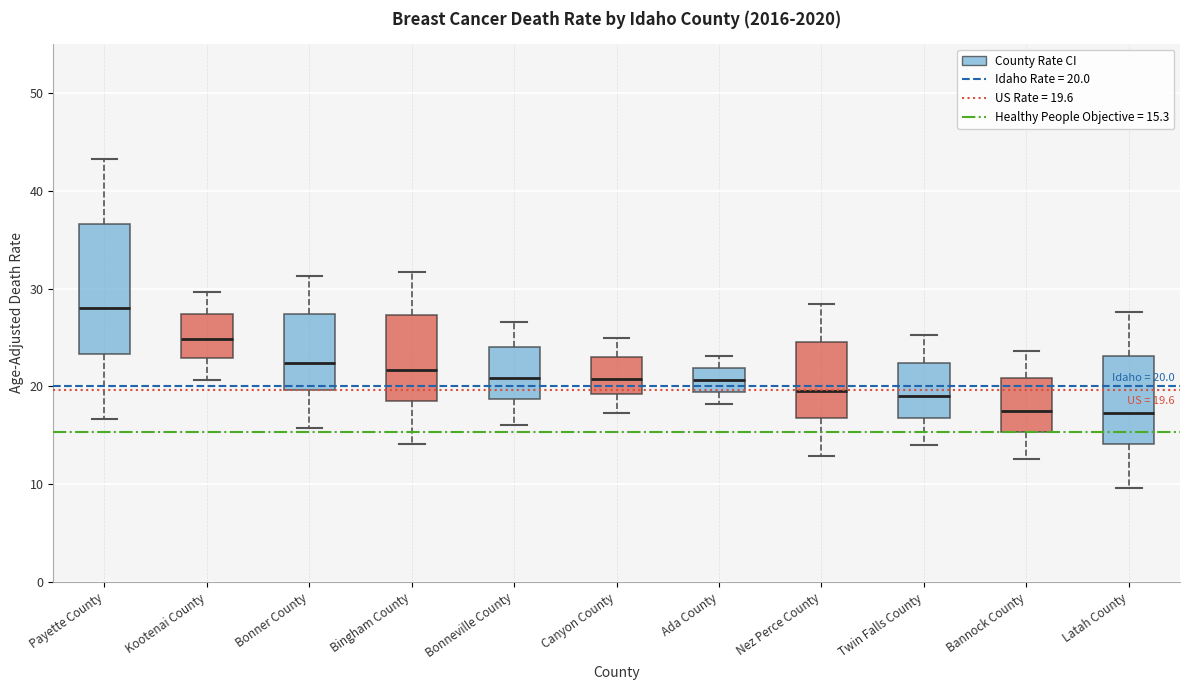

Which box is the tallest, from its lower edge to its upper edge?

Payette County